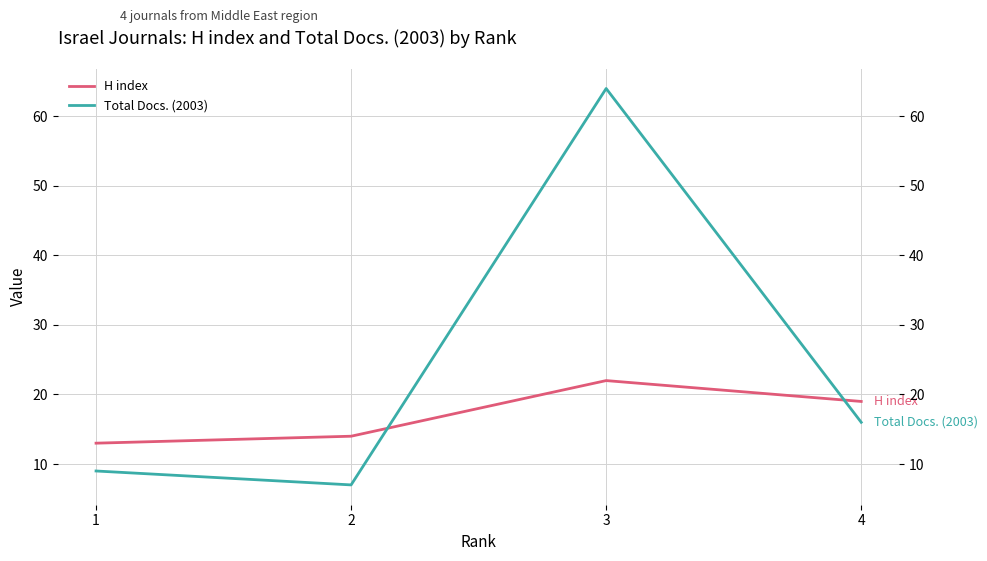

How many lines are shown in the chart?

2